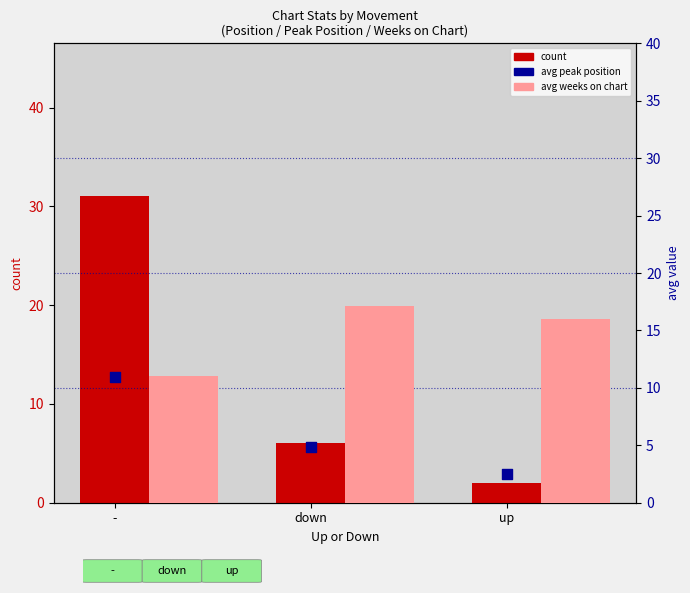

Is the value of avg weeks on chart at up greater than the value of count at -?

No